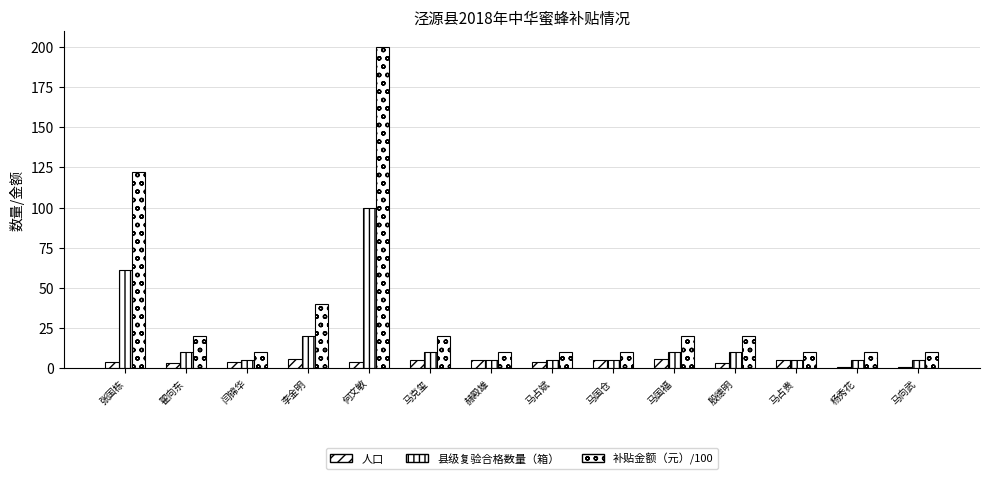

Which has a higher value, 马克玺 or 何文敏?

马克玺